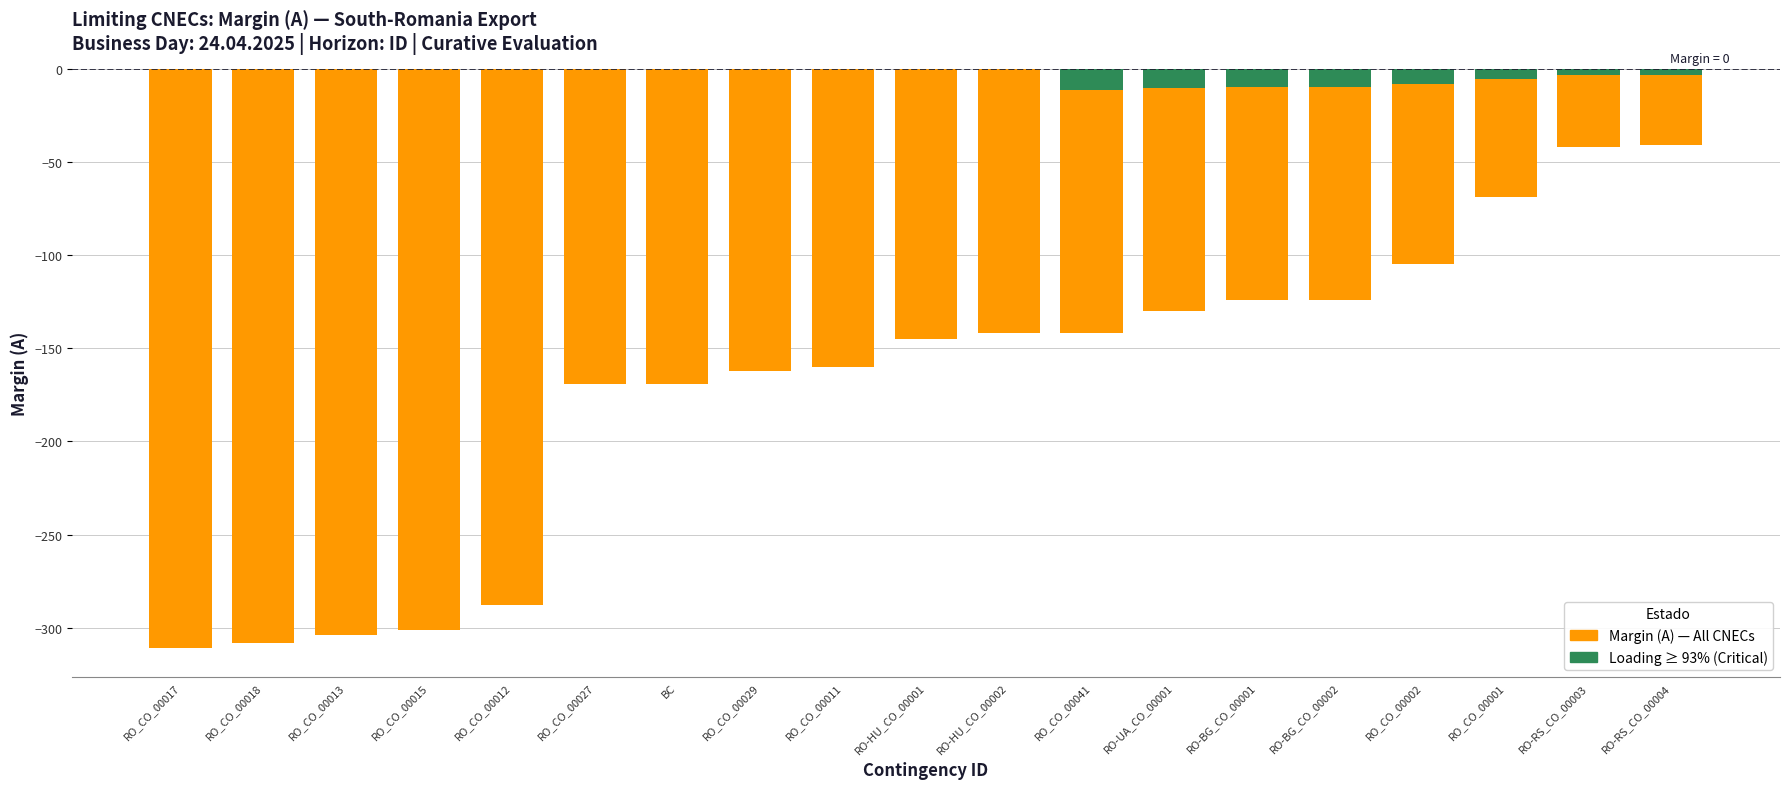

Is the value of Margin (A) — Before at RO-BG_CO_00001 greater than the value of Loading ≥ 93% Highlight at RO-RS_CO_00004?

No